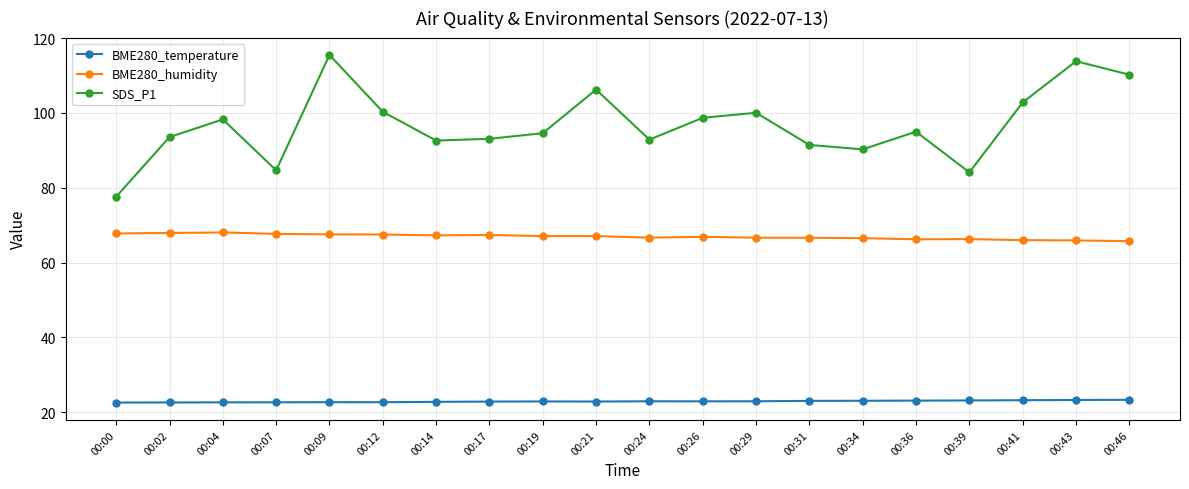

How many interior local peaks does the SDS_P1 series have?

6